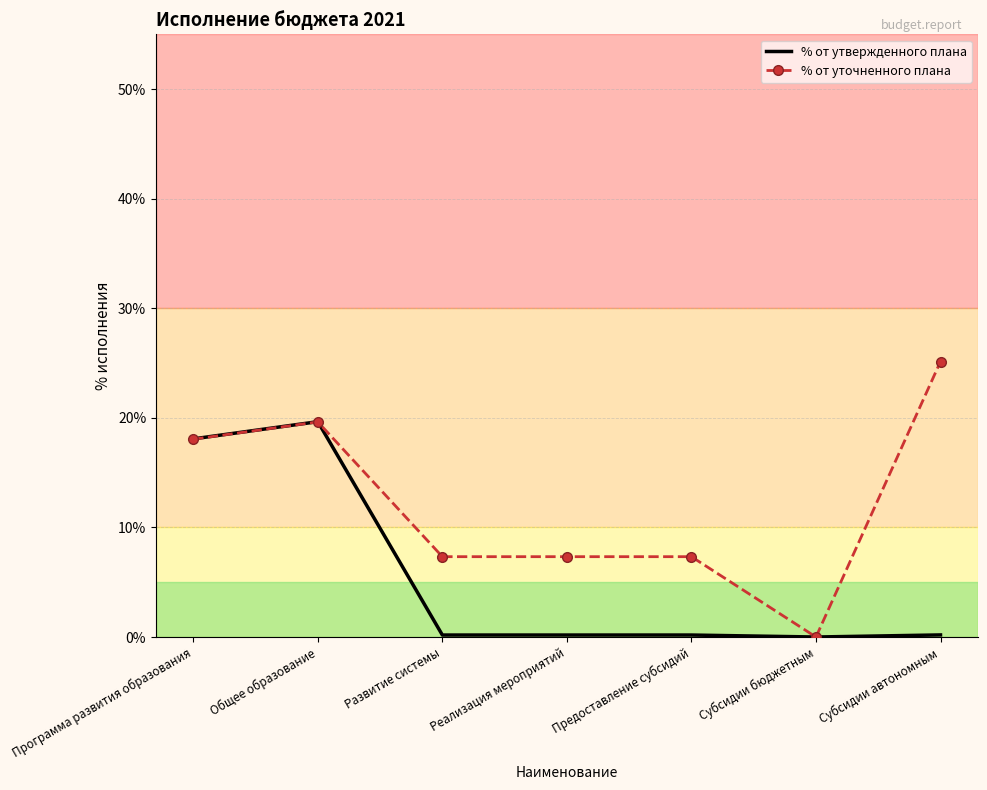

What position from the left is Общее образование?

2